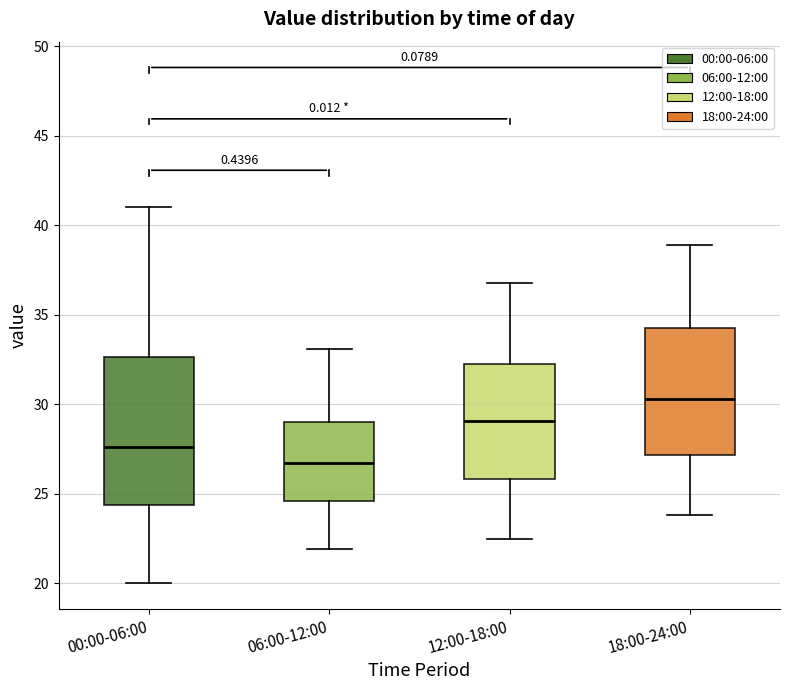

Which box's median line is the lowest?

06:00-12:00